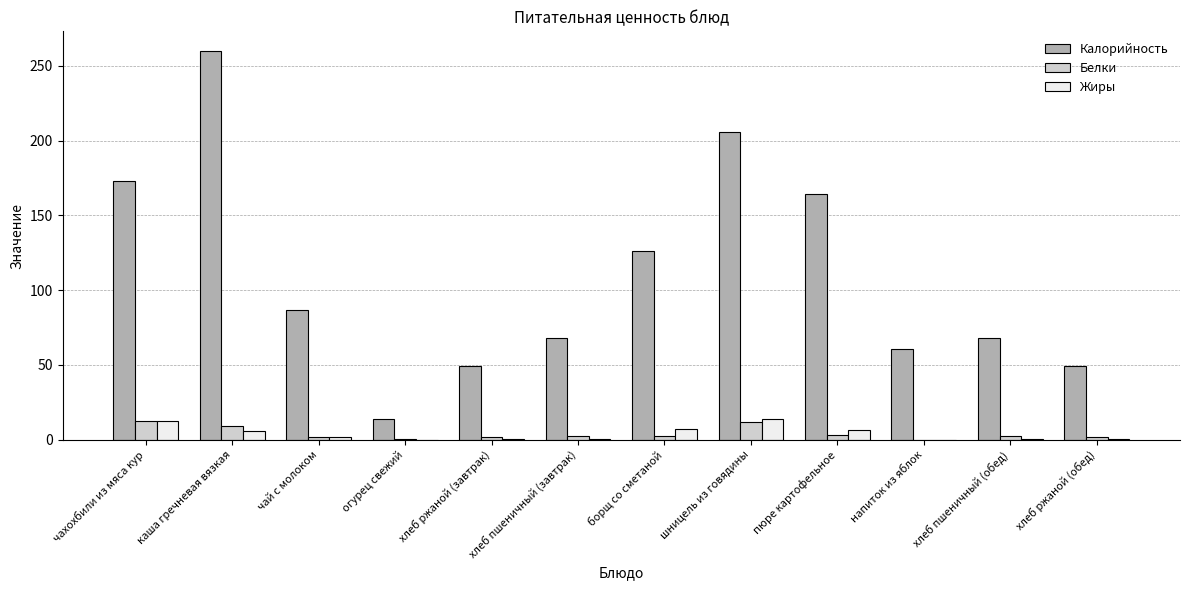

At which category is the sum across all series the highest?

каша гречневая вязкая